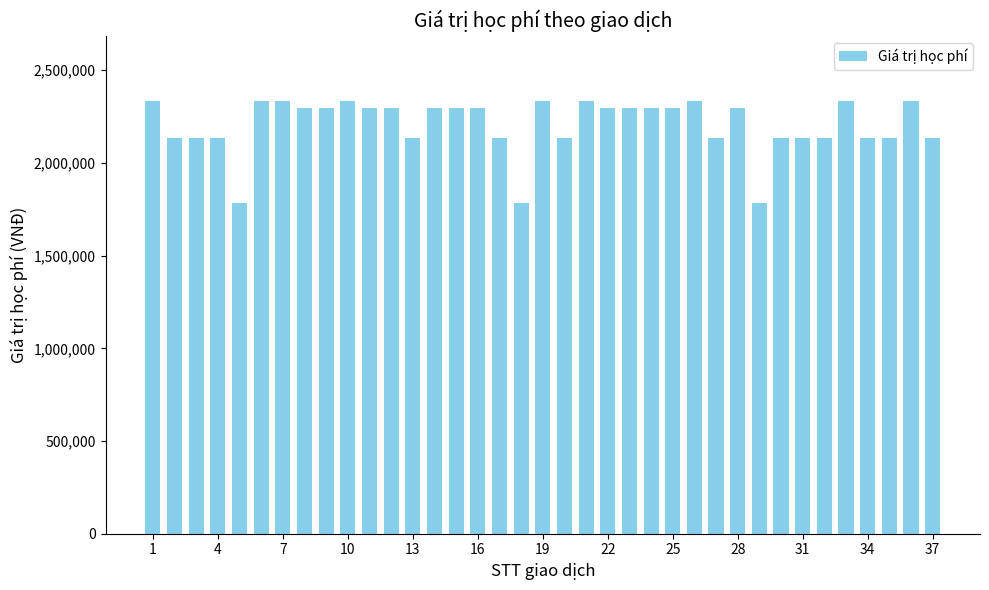

What is the greatest value displayed?

2335000